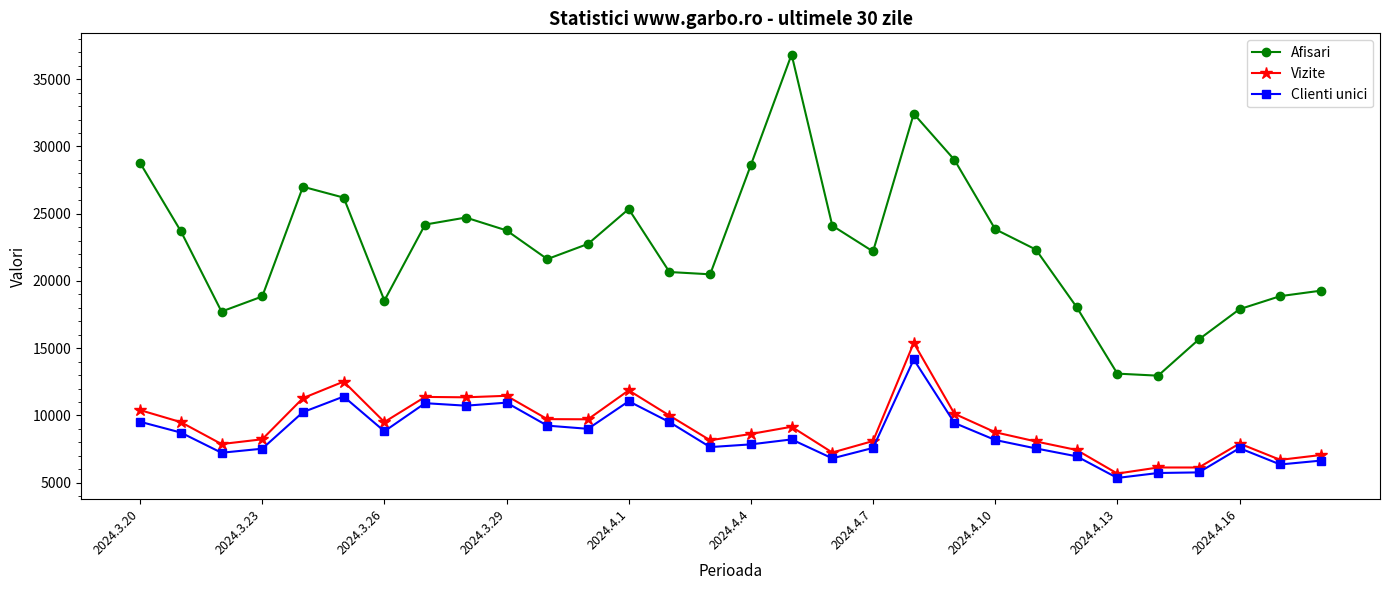

Which series has the largest range (max minus min)?

Afisari